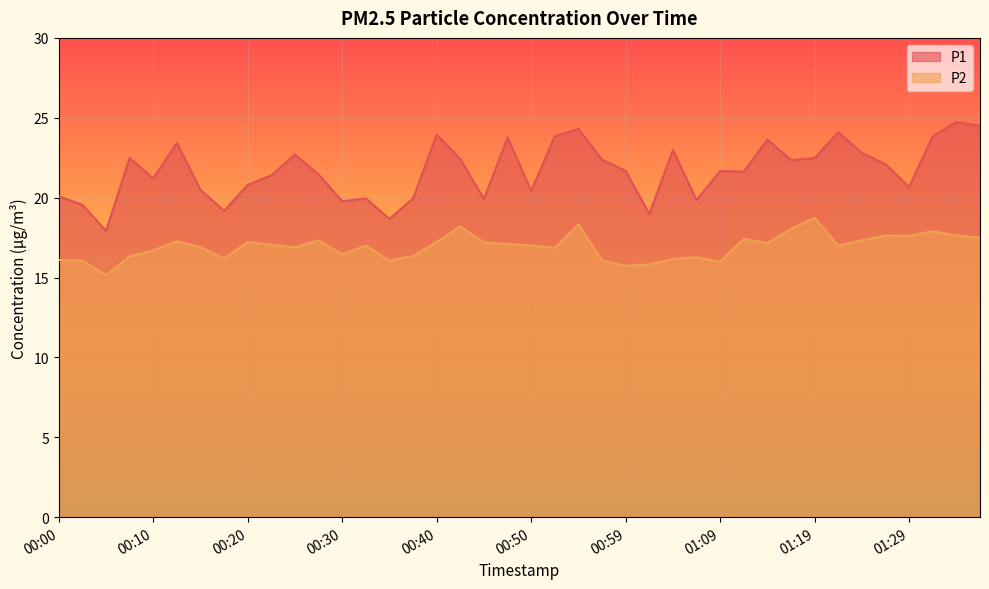

Reading right to left, list all the values displayed in this chart.

P1: 01:36=24.5	01:34=24.7	01:31=23.9	01:29=20.7	01:26=22.1	01:24=22.8	01:21=24.1	01:19=22.5	01:17=22.4	01:14=23.6	01:12=21.6	01:09=21.7	01:07=19.9	01:04=23.0	01:02=19.0	00:59=21.7	00:57=22.4	00:54=24.3	00:52=23.9	00:50=20.4	00:47=23.8	00:45=19.9	00:42=22.4	00:40=23.9	00:37=19.9	00:35=18.7	00:32=19.9	00:30=19.8	00:27=21.4	00:25=22.7	00:22=21.4	00:20=20.8	00:18=19.2	00:15=20.5	00:13=23.4	00:10=21.2	00:08=22.5	00:05=17.9	00:03=19.6	00:00=20.1
P2: 01:36=17.5	01:34=17.6	01:31=17.9	01:29=17.6	01:26=17.6	01:24=17.3	01:21=17.0	01:19=18.7	01:17=18.1	01:14=17.1	01:12=17.4	01:09=16.0	01:07=16.3	01:04=16.1	01:02=15.8	00:59=15.7	00:57=16.1	00:54=18.3	00:52=16.9	00:50=17.0	00:47=17.1	00:45=17.2	00:42=18.2	00:40=17.2	00:37=16.4	00:35=16.1	00:32=17.0	00:30=16.4	00:27=17.3	00:25=16.9	00:22=17.1	00:20=17.2	00:18=16.2	00:15=16.9	00:13=17.3	00:10=16.7	00:08=16.3	00:05=15.2	00:03=16.1	00:00=16.1